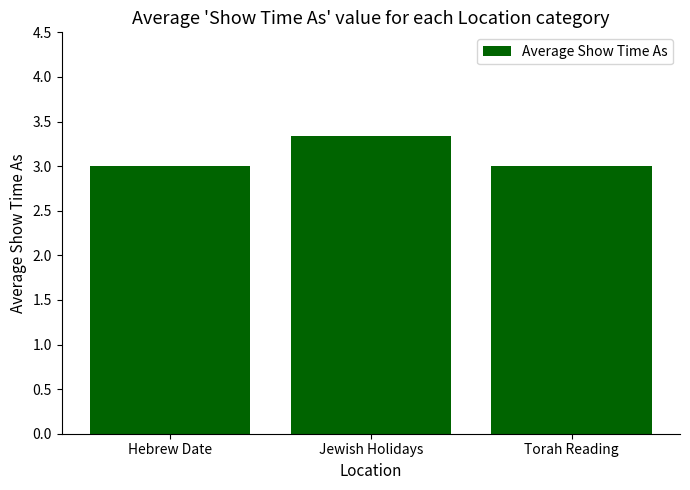

What is the value of the 1st bar from the left?

3.0